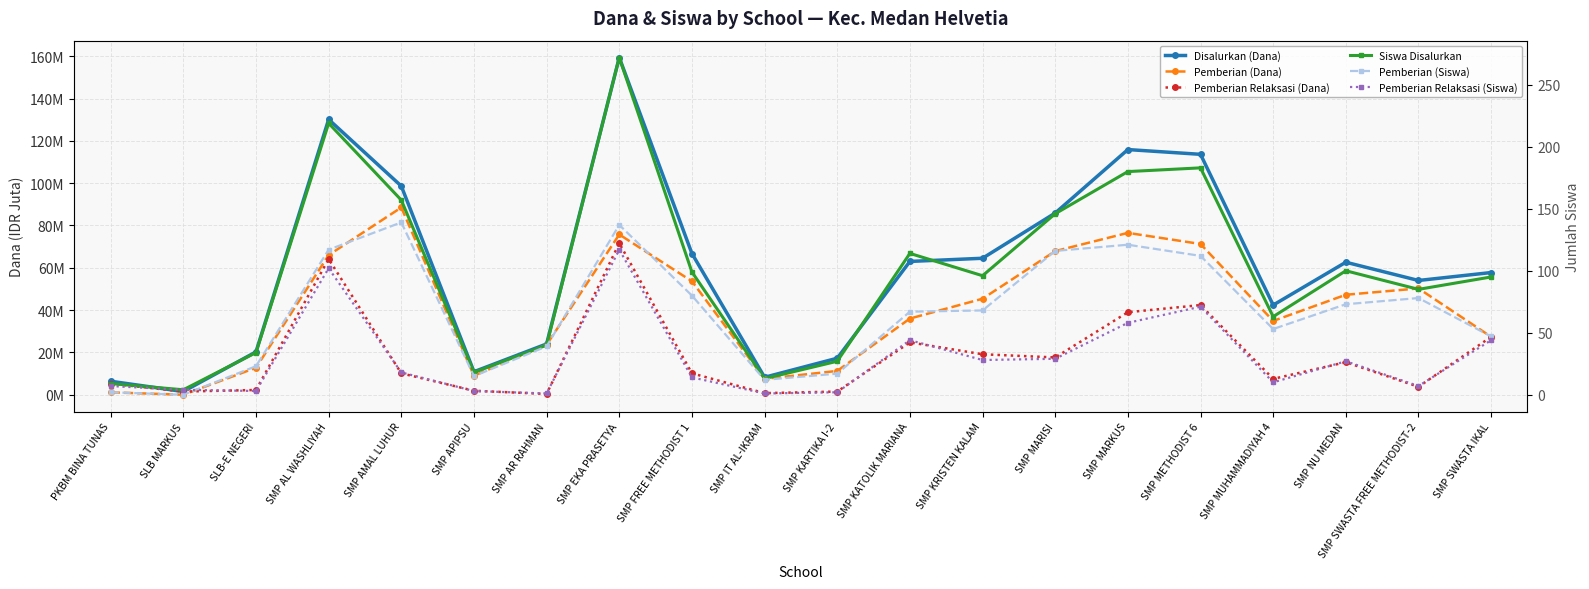

How many data points in Pemberian (Dana) are less than 45?

10